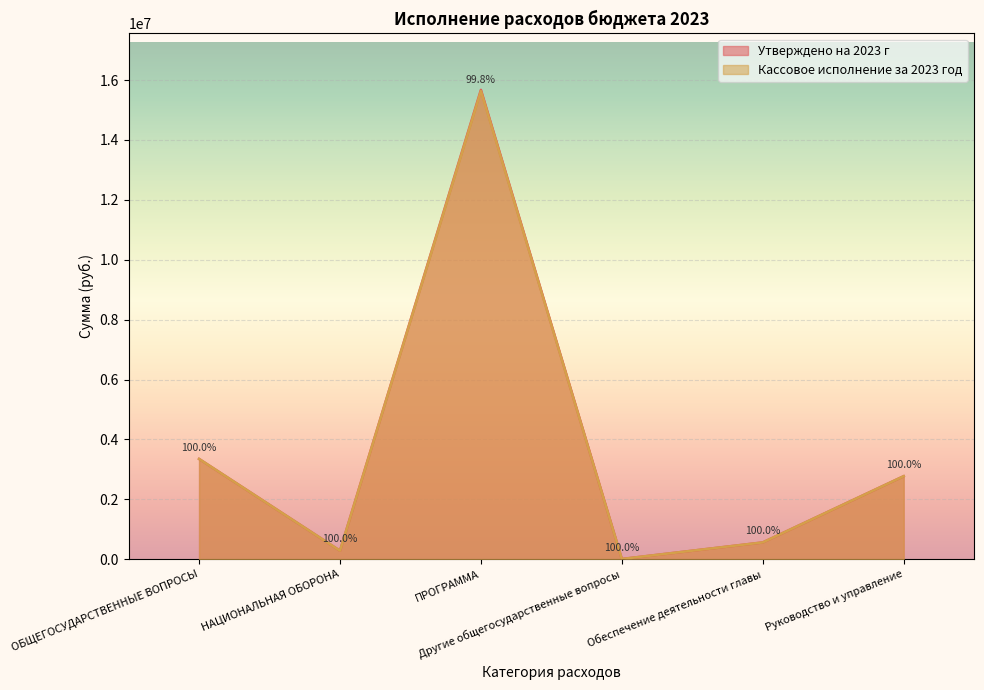

Reading right to left, what are all the values shown in this chart?

Утверждено на 2023 г: Руководство и управление=2774930.0	Обеспечение деятельности главы=564150.0	Другие общегосударственные вопросы=11000.0	ПРОГРАММА=15672417.5	НАЦИОНАЛЬНАЯ ОБОРОНА=287372.0	ОБЩЕГОСУДАРСТВЕННЫЕ ВОПРОСЫ=3351130.0
Кассовое исполнение за 2023 год: Руководство и управление=2774795.0	Обеспечение деятельности главы=564137.9	Другие общегосударственные вопросы=11000.0	ПРОГРАММА=15634952.6	НАЦИОНАЛЬНАЯ ОБОРОНА=287372.0	ОБЩЕГОСУДАРСТВЕННЫЕ ВОПРОСЫ=3350982.9